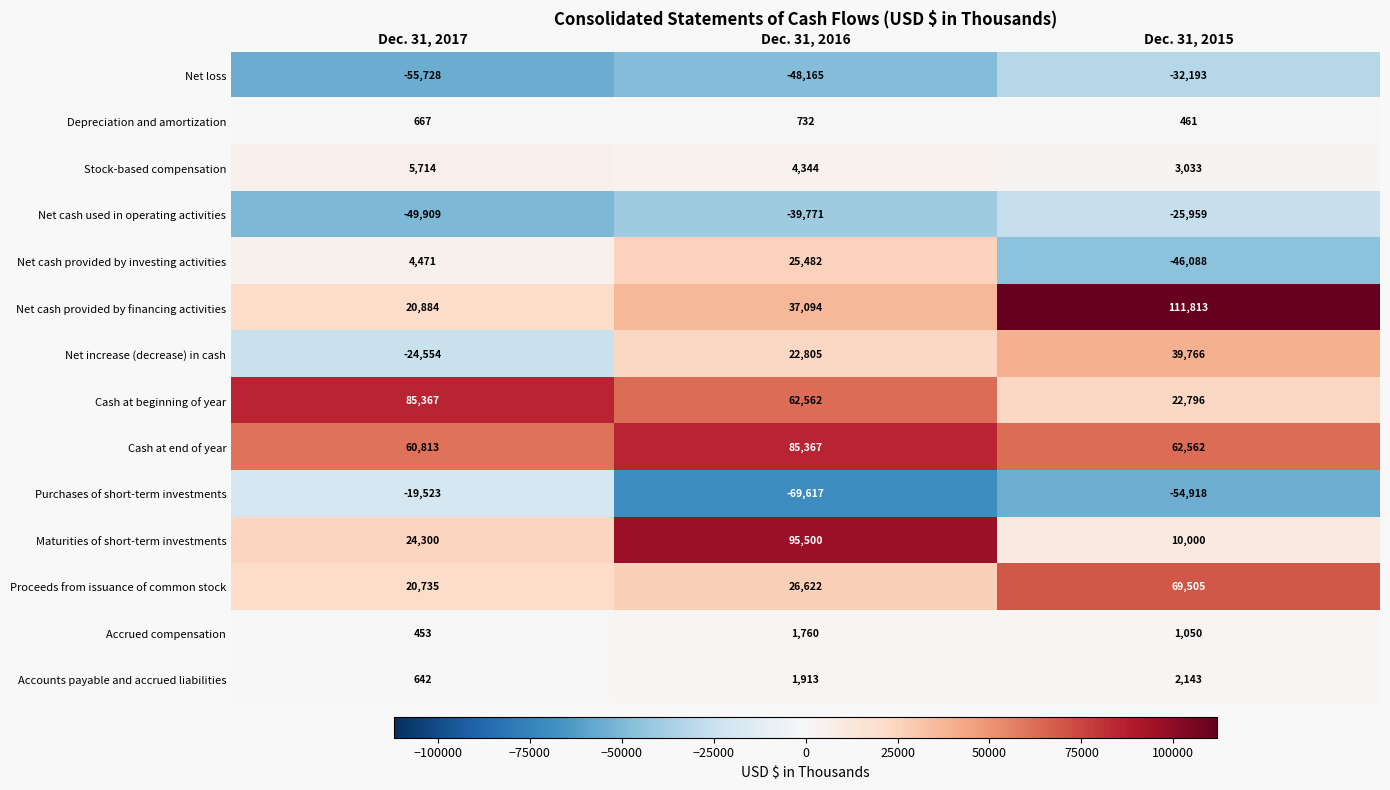

Rank the series at Dec. 31, 2015 from lowest to highest value.

Purchases of short-term investments, Net cash provided by investing activities, Net loss, Net cash used in operating activities, Depreciation and amortization, Accrued compensation, Accounts payable and accrued liabilities, Stock-based compensation, Maturities of short-term investments, Cash at beginning of year, Net increase (decrease) in cash, Cash at end of year, Proceeds from issuance of common stock, Net cash provided by financing activities